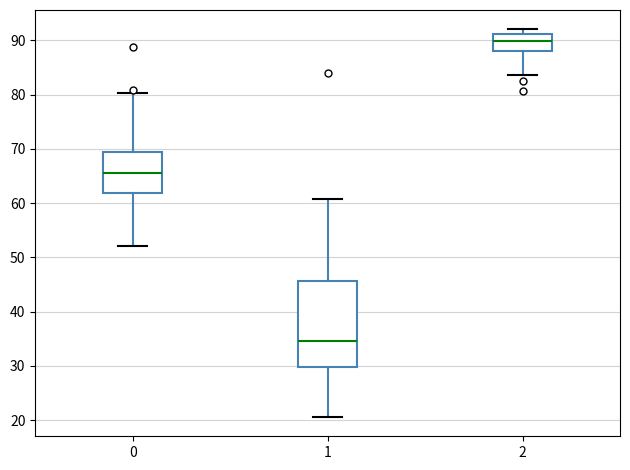

Where does the upper whisker of the box at x = 1 end on the y-axis? The values are not printed on the chart, so give them approximately, as read against the axis.

61